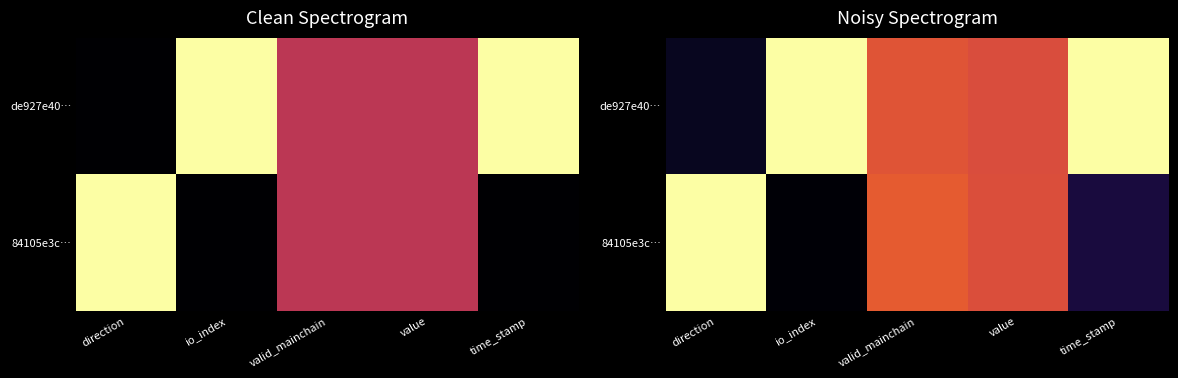

Between io_index and value, which series saw the biggest shift?

84105e3c…